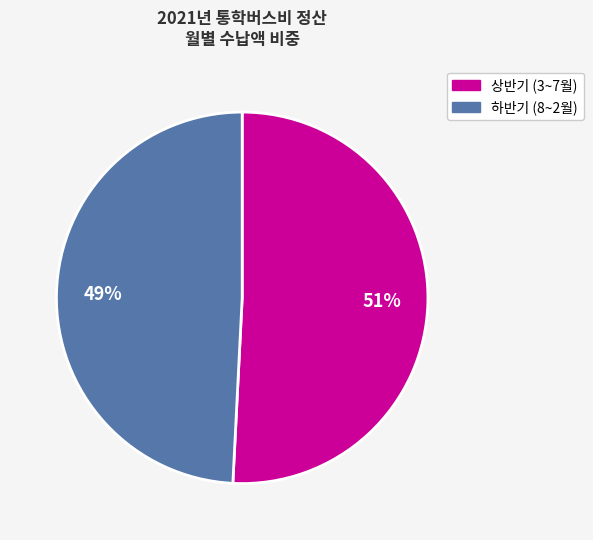

To the nearest percent, what is the average slice percentage?

50%